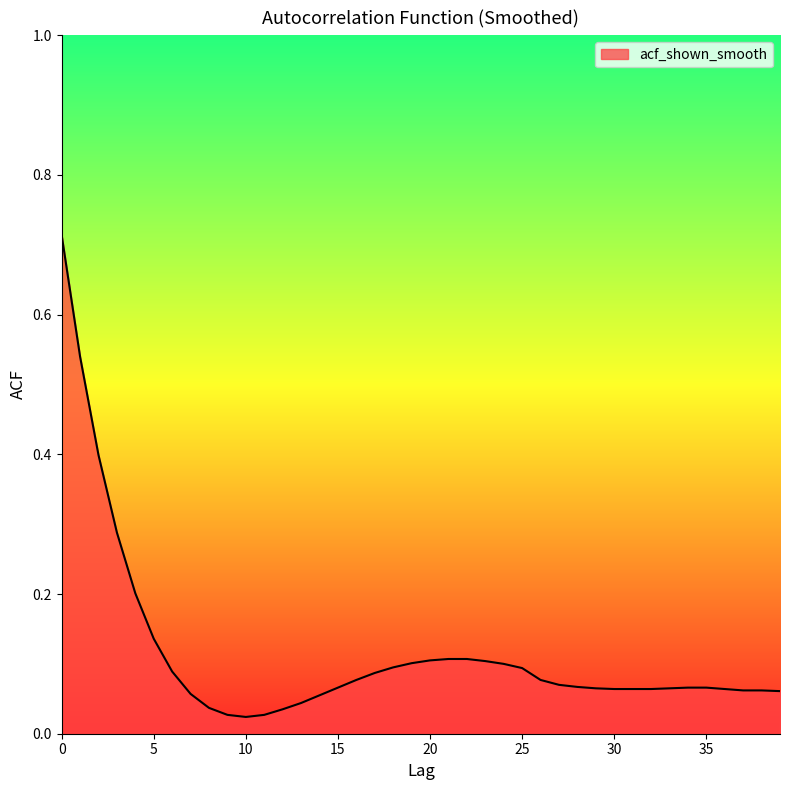

What is the difference between the maximum and minimum values?

0.7